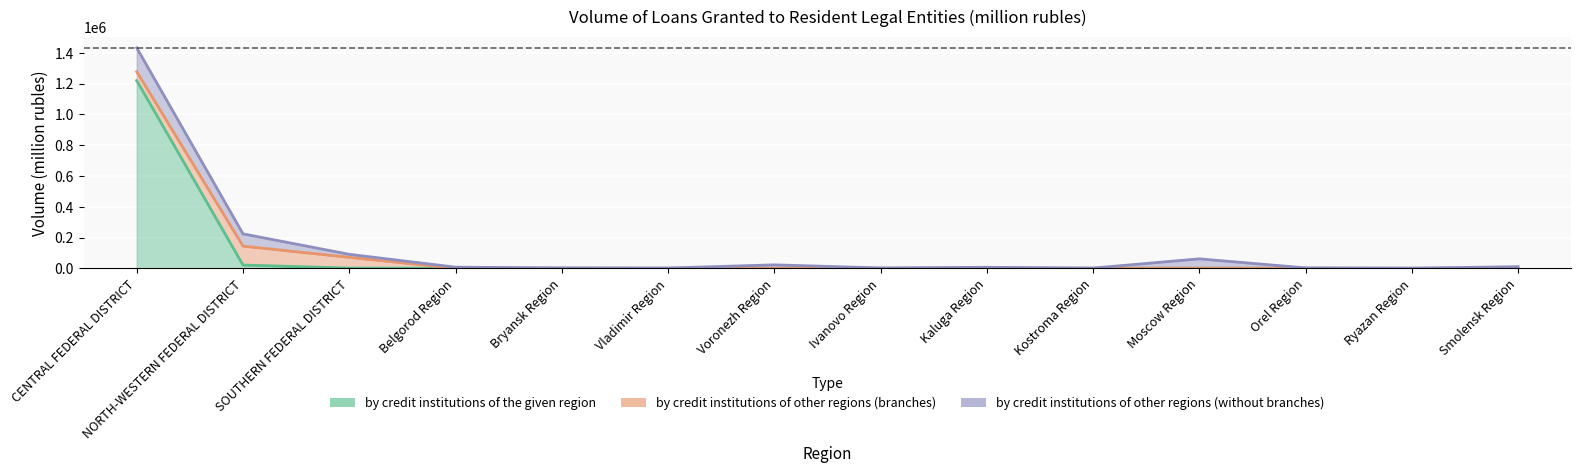

What is the value of the by credit institutions of other regions (branches) point at the 3rd from the left?

70100